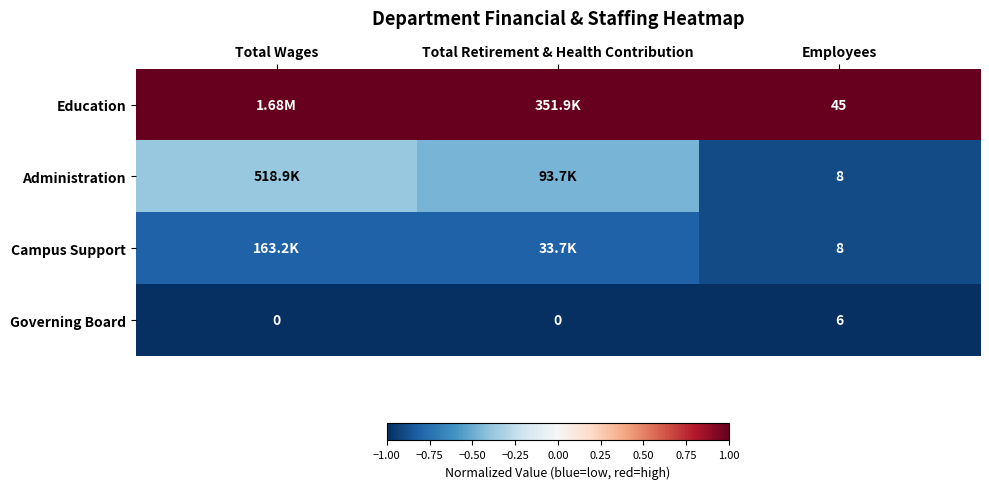

At which category is the sum across all series the highest?

Total Wages